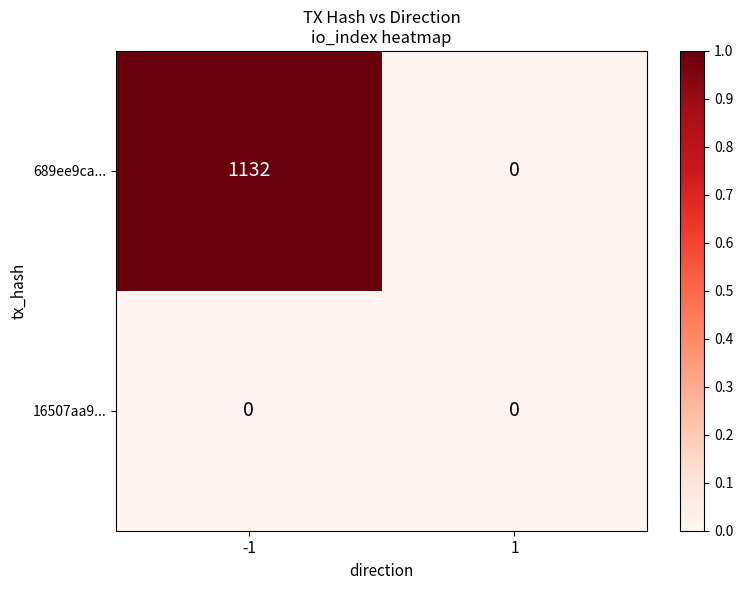

Reading left to right, list all the values displayed in this chart.

689ee9ca...: -1=1132	1=0
16507aa9...: -1=0	1=0